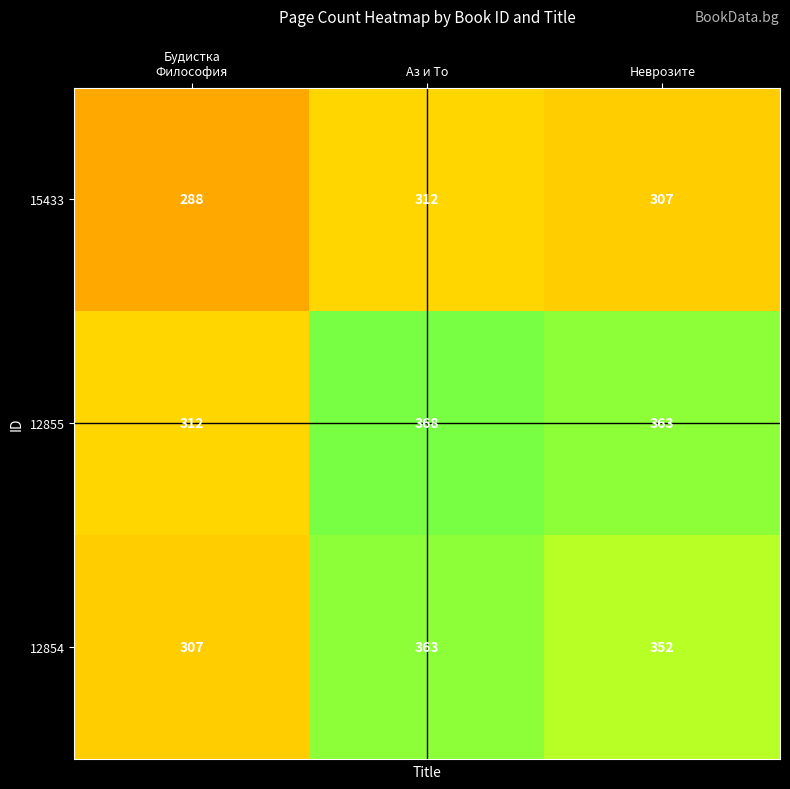

What is the difference between the highest and lowest values at Аз и То?

56